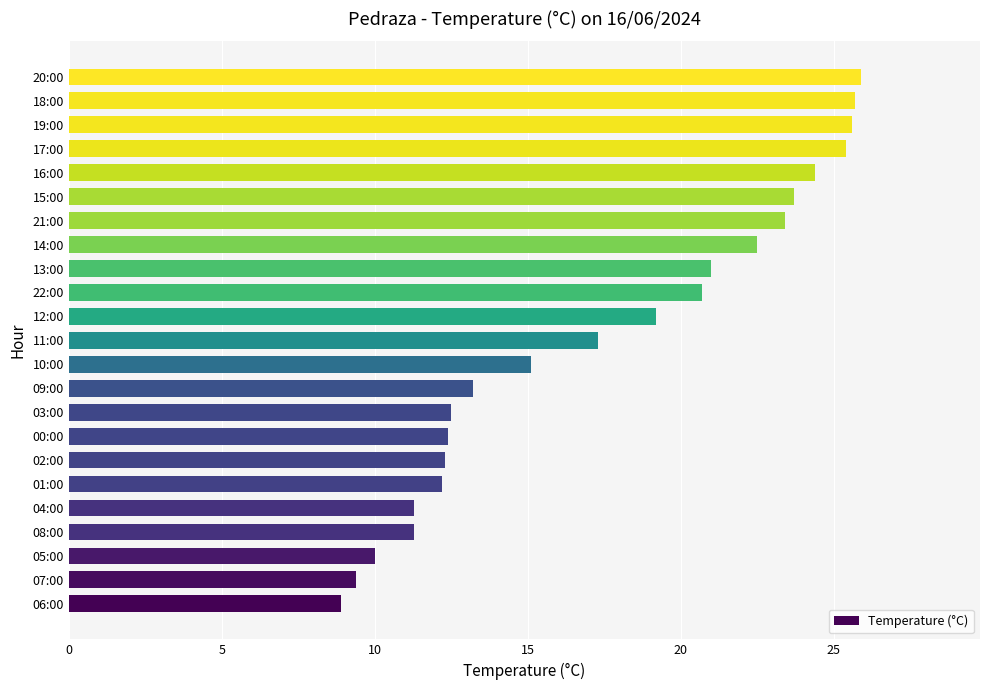

The value at 22:00 is 20.7. True or false?

True